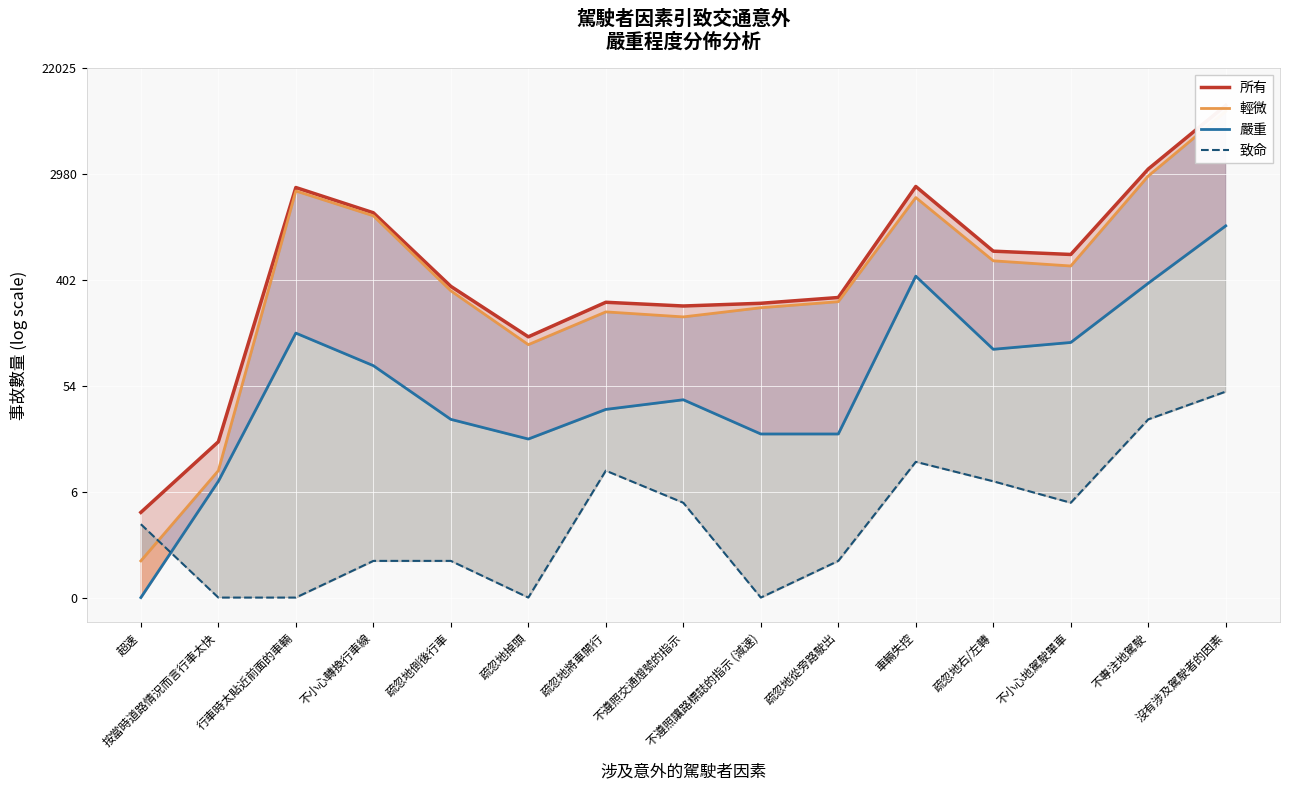

What is the value of the 所有 point at the 12th from the left?

6.5